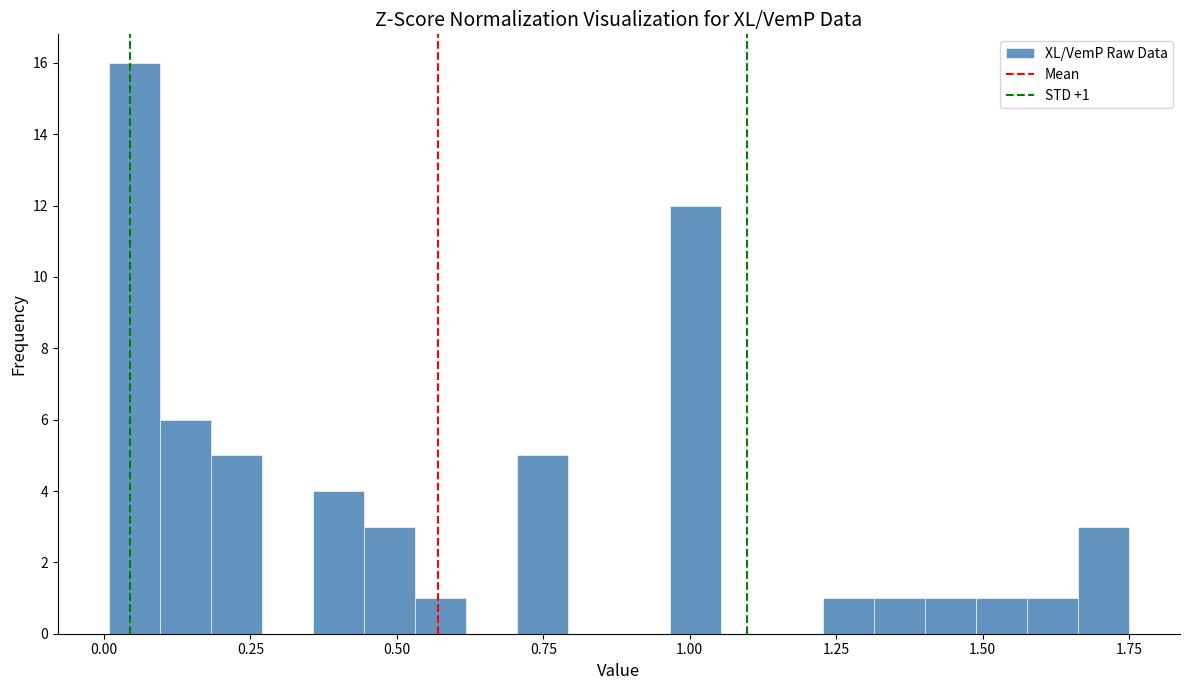

Around what value on the x-axis is the tallest bar? Give the approximate position of its centre, as read against the axis.

0.05